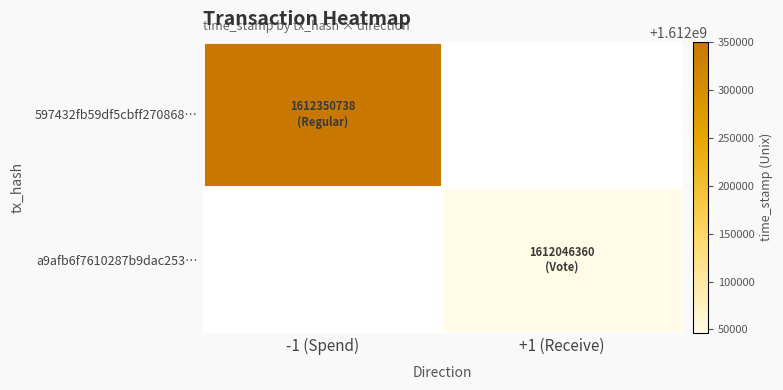

The a9afb6f7610287b9dac253… series shows 1612046360.0 at +1 (Receive). True or false?

True